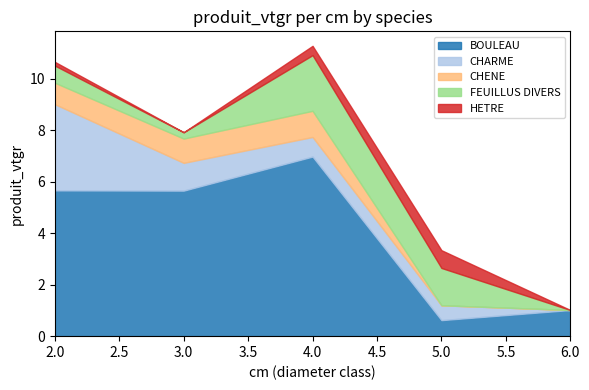

Rank the series by their maximum value, from lowest to highest.

HETRE, CHENE, FEUILLUS DIVERS, CHARME, BOULEAU